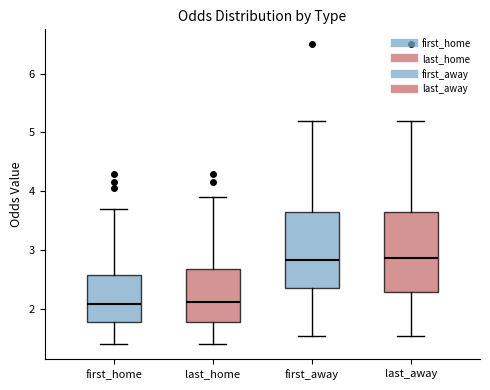

Reading left to right, read every box against the y-axis: the position of its median line, the range the box covers, and the ends of its whiskers. The values are not printed on the chart, so give them approximately, as read against the axis.

first_home: median 2.1, box 1.8 to 2.6, whiskers 1.4 to 3.7
last_home: median 2.1, box 1.8 to 2.7, whiskers 1.4 to 3.9
first_away: median 2.8, box 2.4 to 3.7, whiskers 1.5 to 5.2
last_away: median 2.9, box 2.3 to 3.7, whiskers 1.5 to 5.2